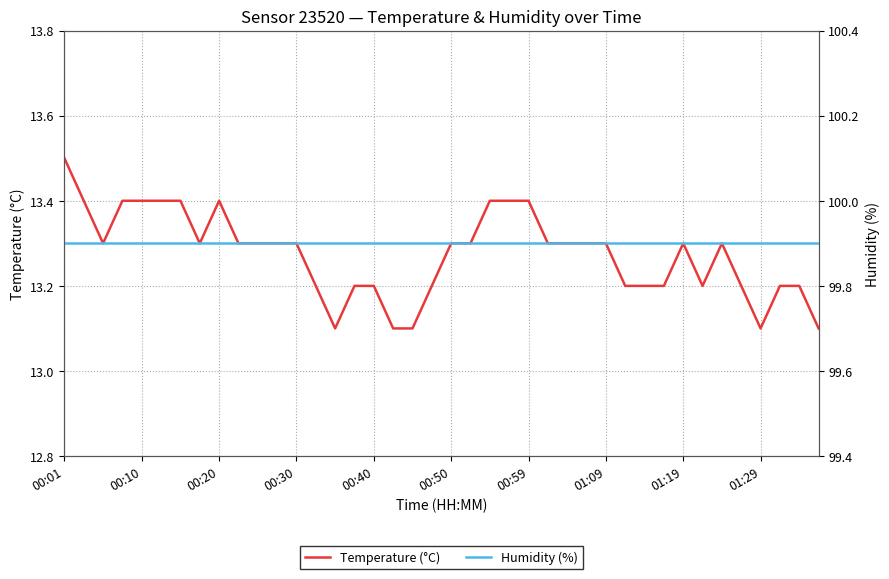

What is the highest value of the Temperature (°C) series?

13.5